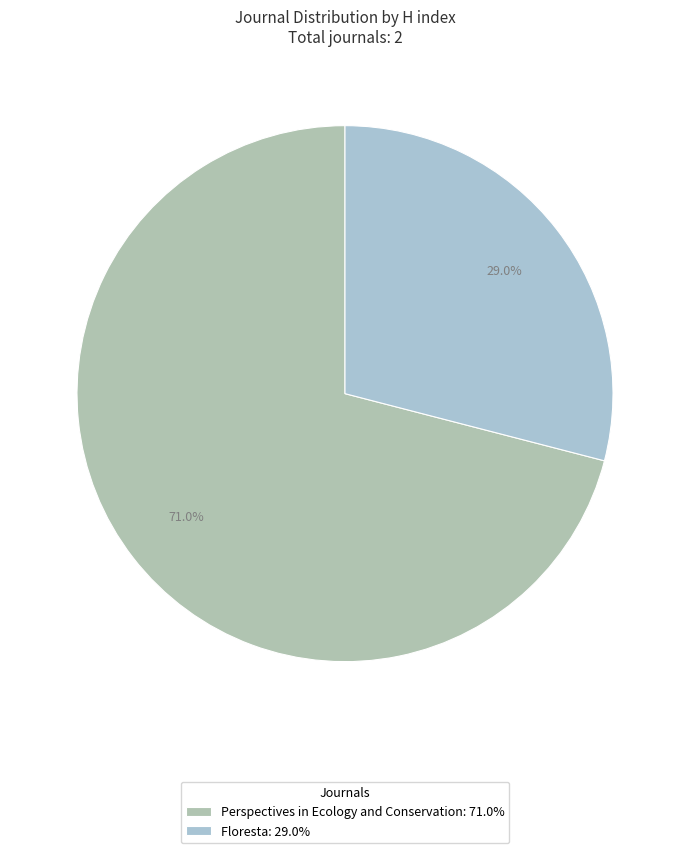

To the nearest percent, what is the combined percentage of Floresta and Perspectives in Ecology and Conservation?

100%